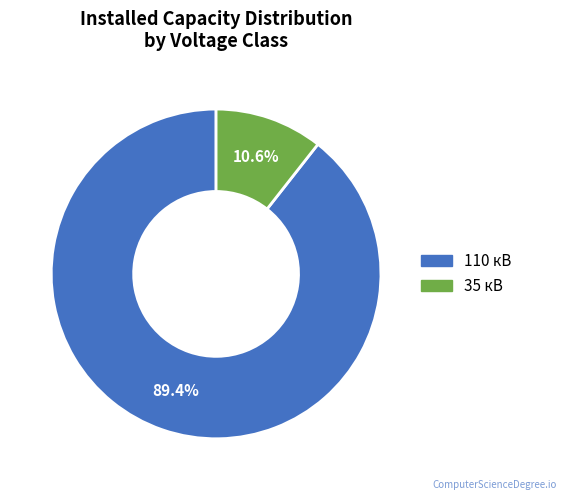

Is there any slice that represents more than half of the pie?

Yes